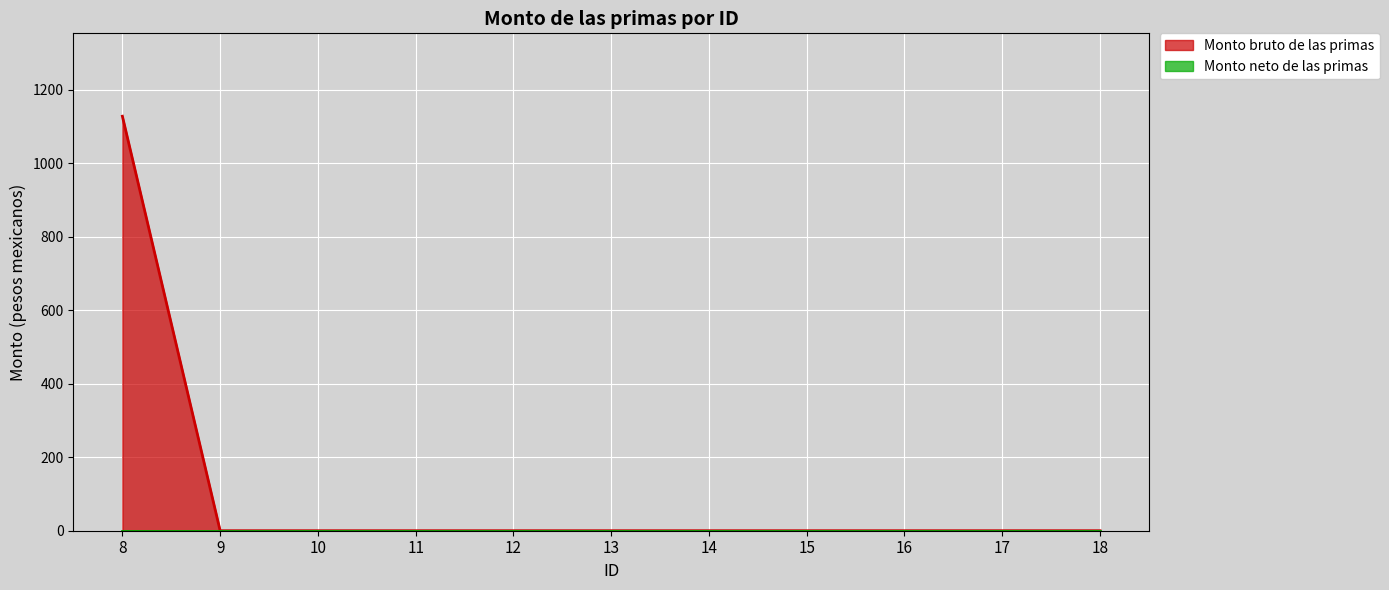

Reading left to right, what are all the values shown in this chart?

1128.5	0.0	0.0	0.0	0.0	0.0	0.0	0.0	0.0	0.0	0.0